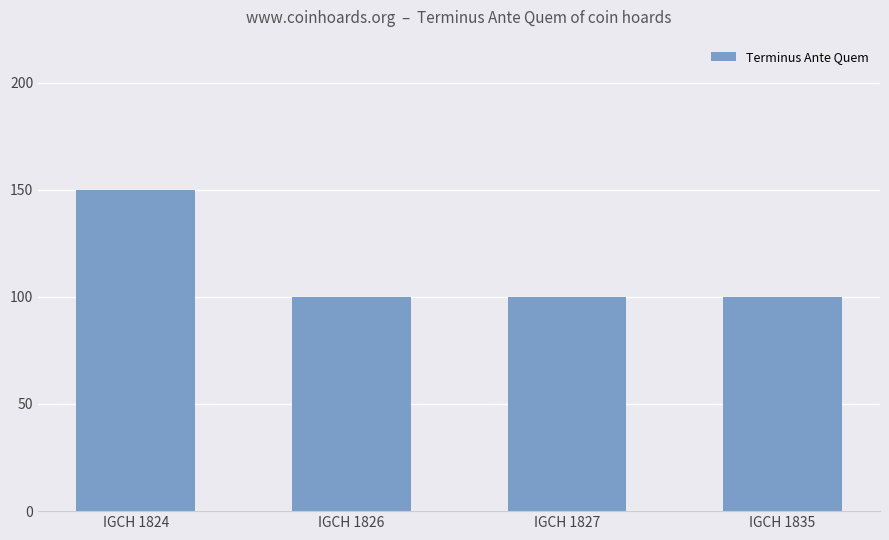

Count the number of categories in the chart.

4